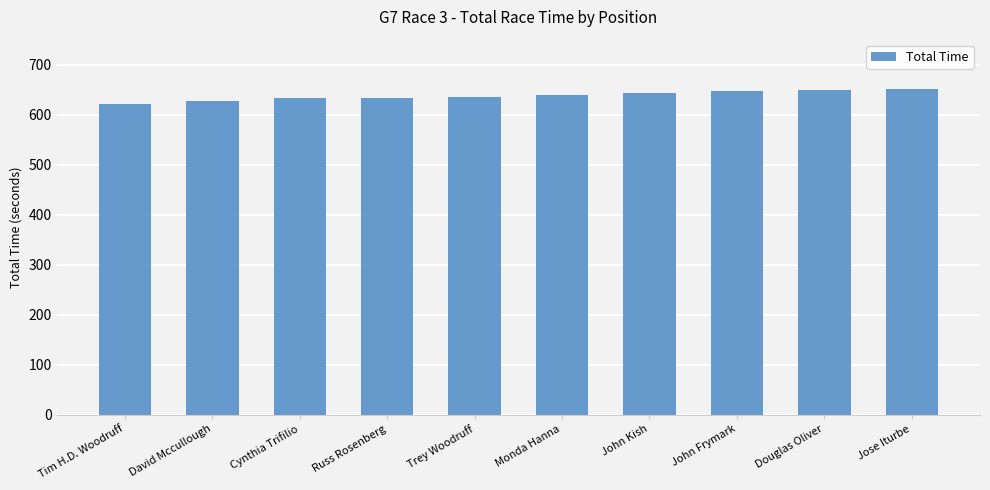

What position from the right is Tim H.D. Woodruff?

10